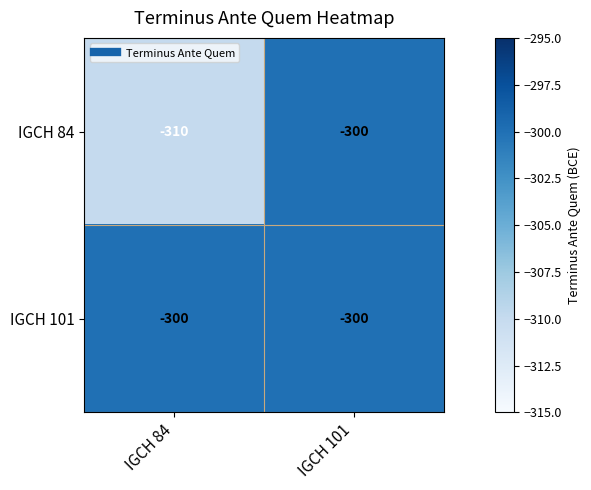

True or false: IGCH 84 has a value of -300 at IGCH 101.

True